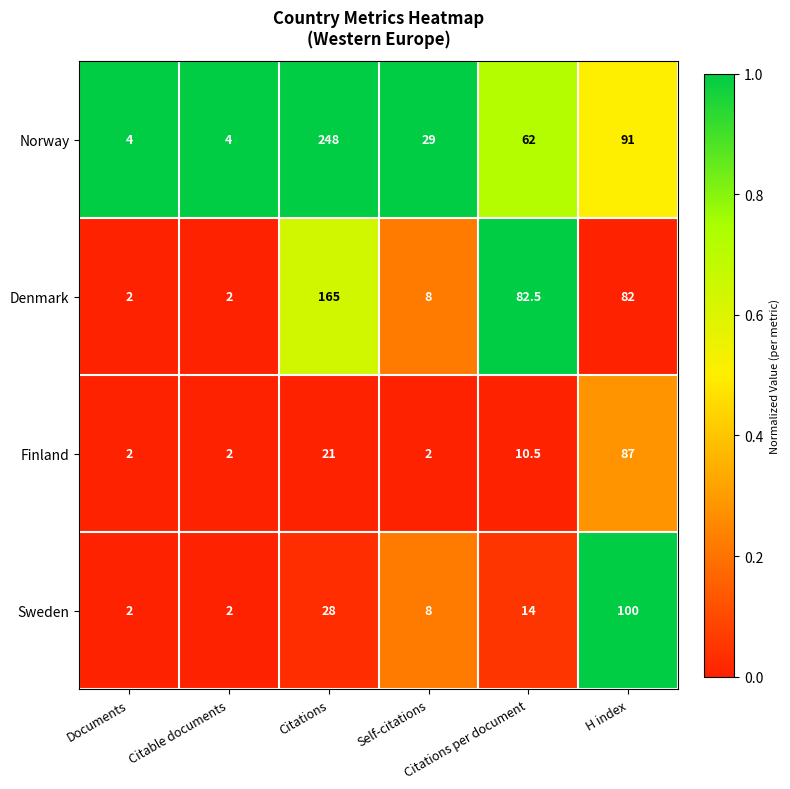

Which series has the largest total across all categories?

Norway